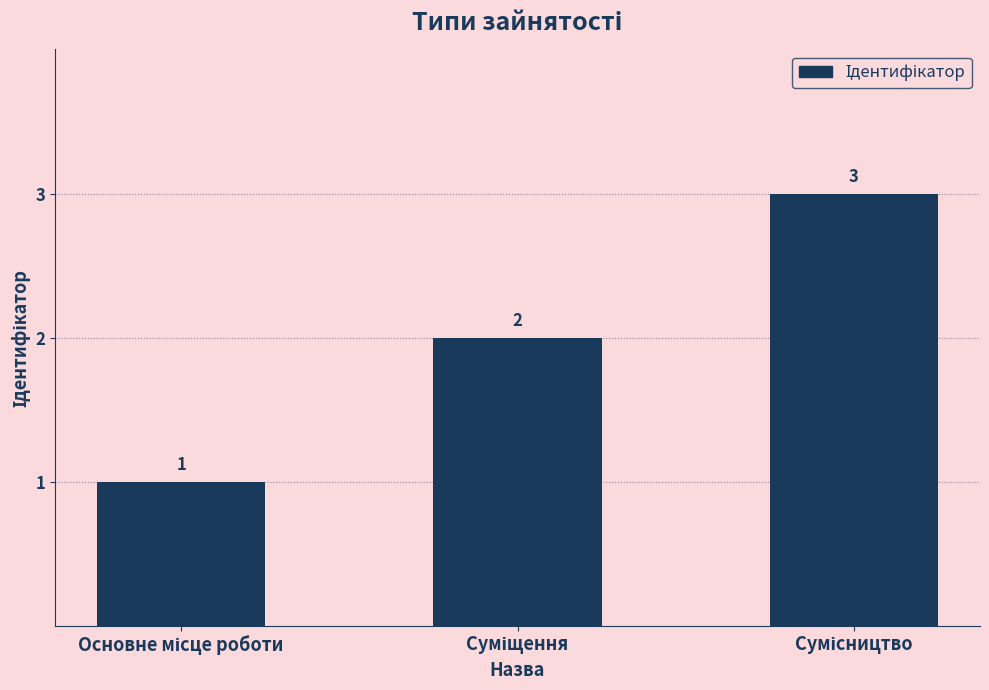

What is the maximum value shown in the chart?

3